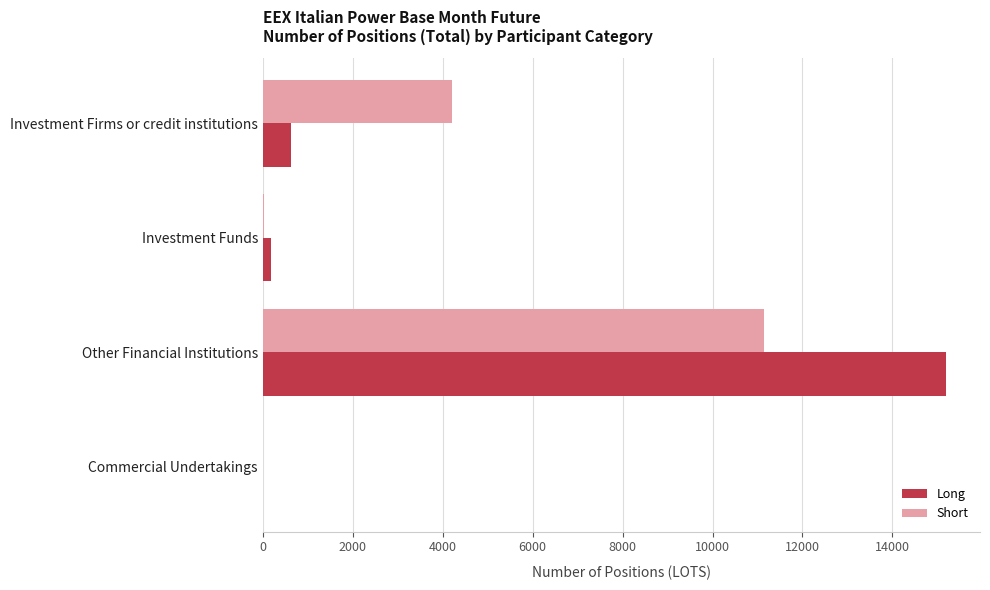

What are all the series names shown in the legend?

Long, Short